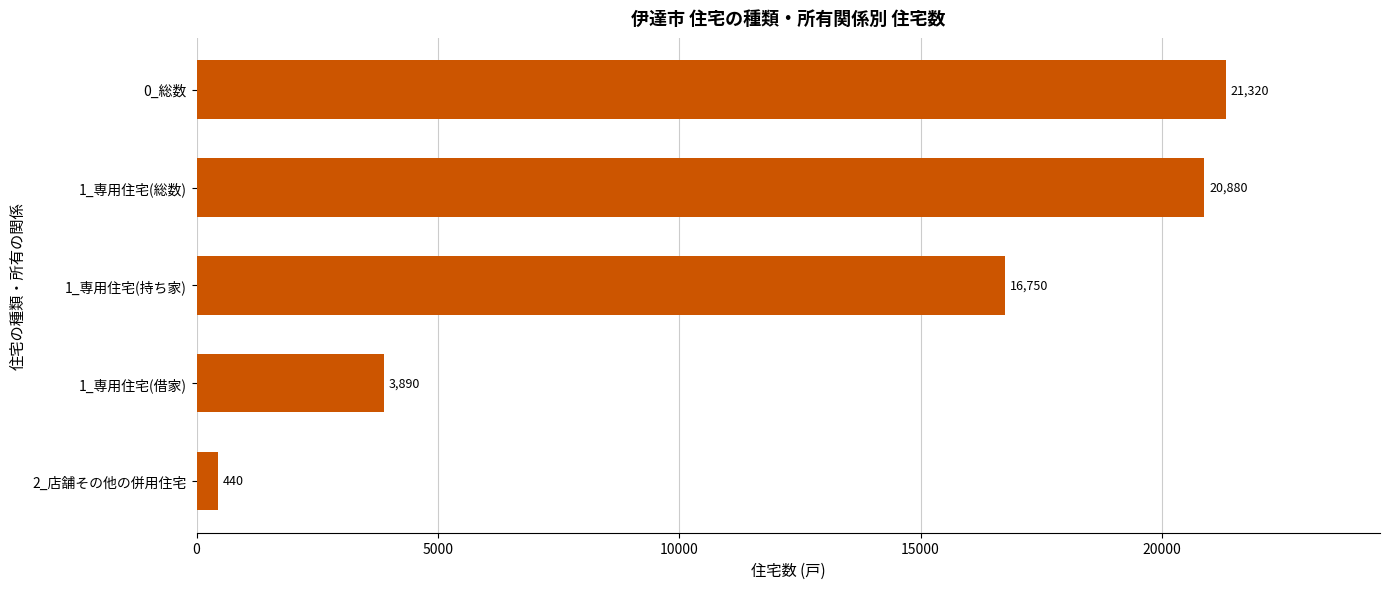

What is the difference between the second highest and minimum values?

20440